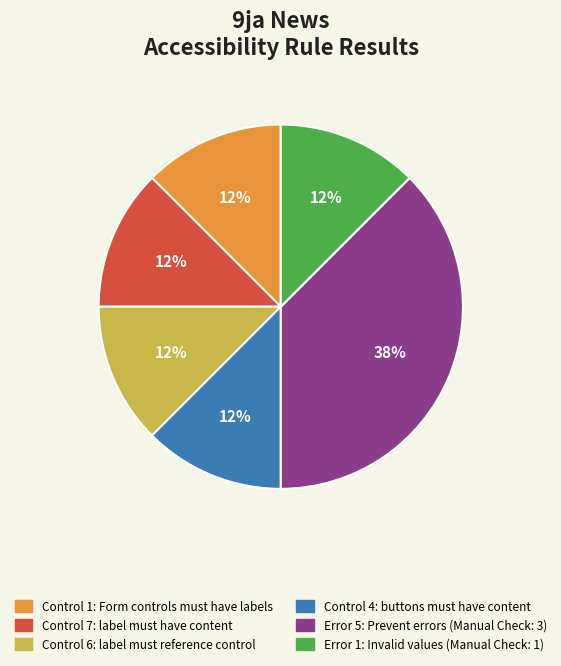

Which slice is the largest?

Error 5: Prevent errors (Manual Check: 3)